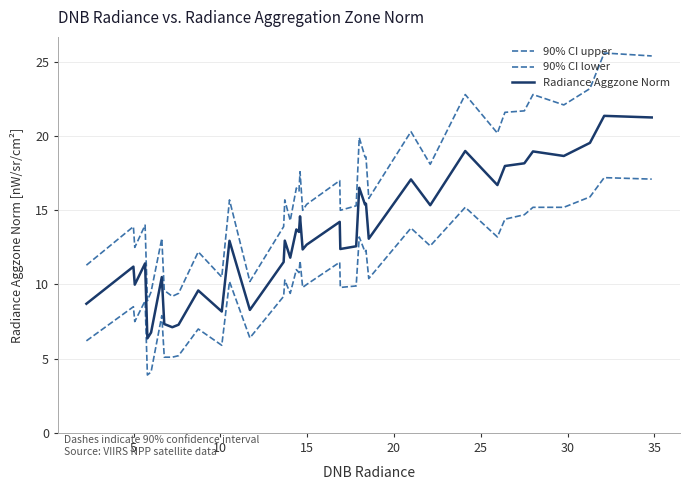

How many lines are shown in the chart?

3